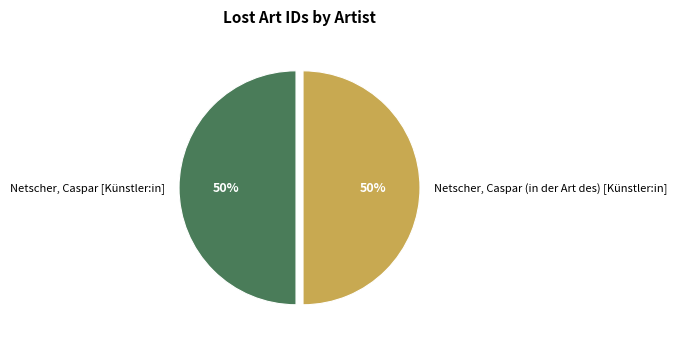

Approximately how many times larger is the value at Netscher, Caspar [Künstler:in] compared to Netscher, Caspar (in der Art des) [Künstler:in]?

1.0